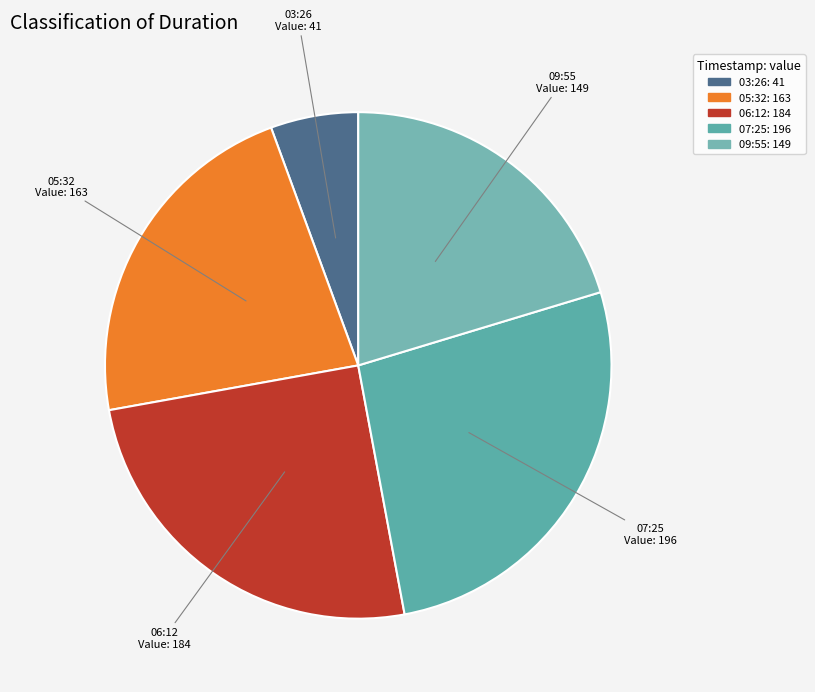

Count the number of slices in the pie.

5